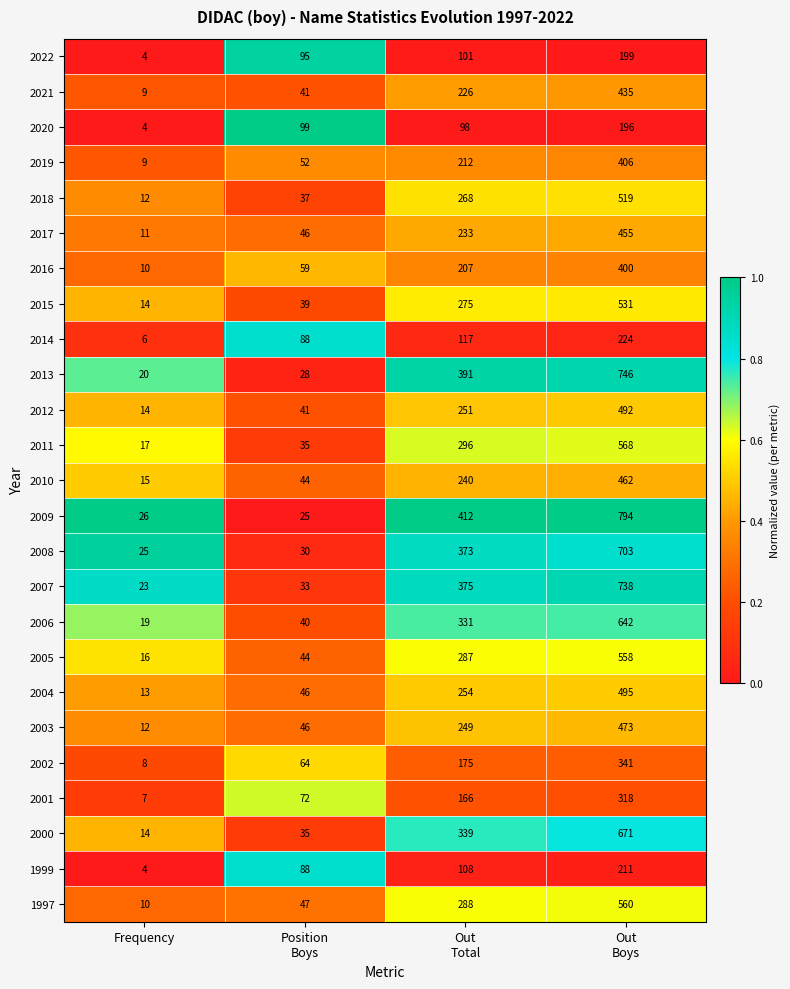

Which series has the widest spread of values?

2009